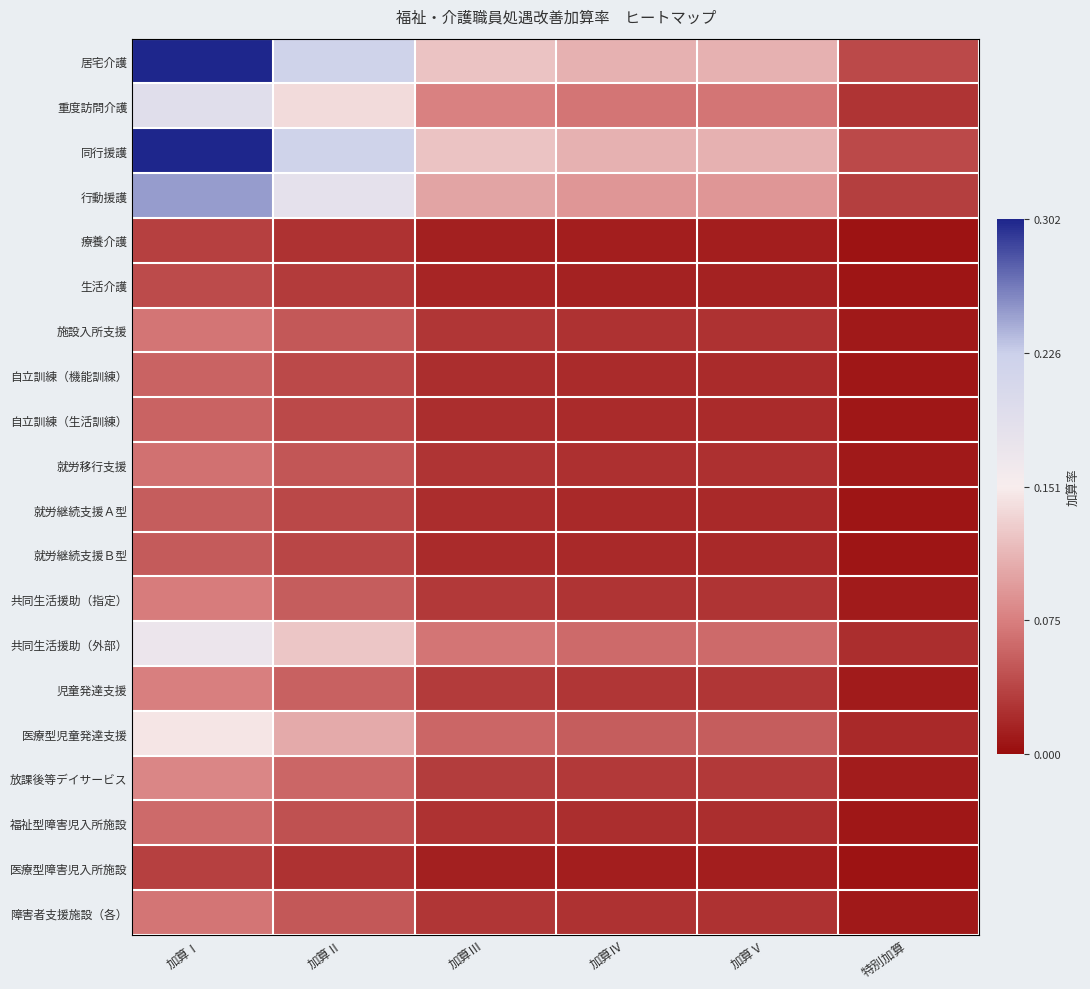

Which series has the widest spread of values?

居宅介護